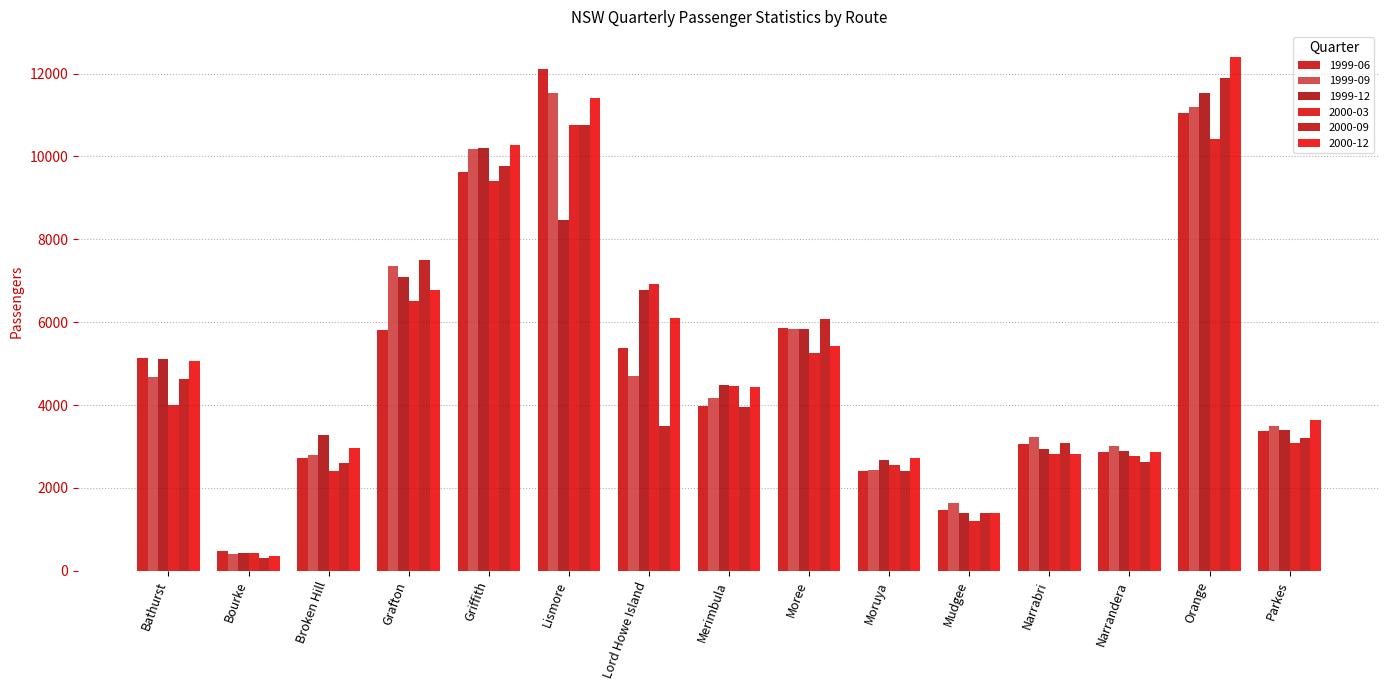

What are all the series names shown in the legend?

1999-06, 1999-09, 1999-12, 2000-03, 2000-09, 2000-12